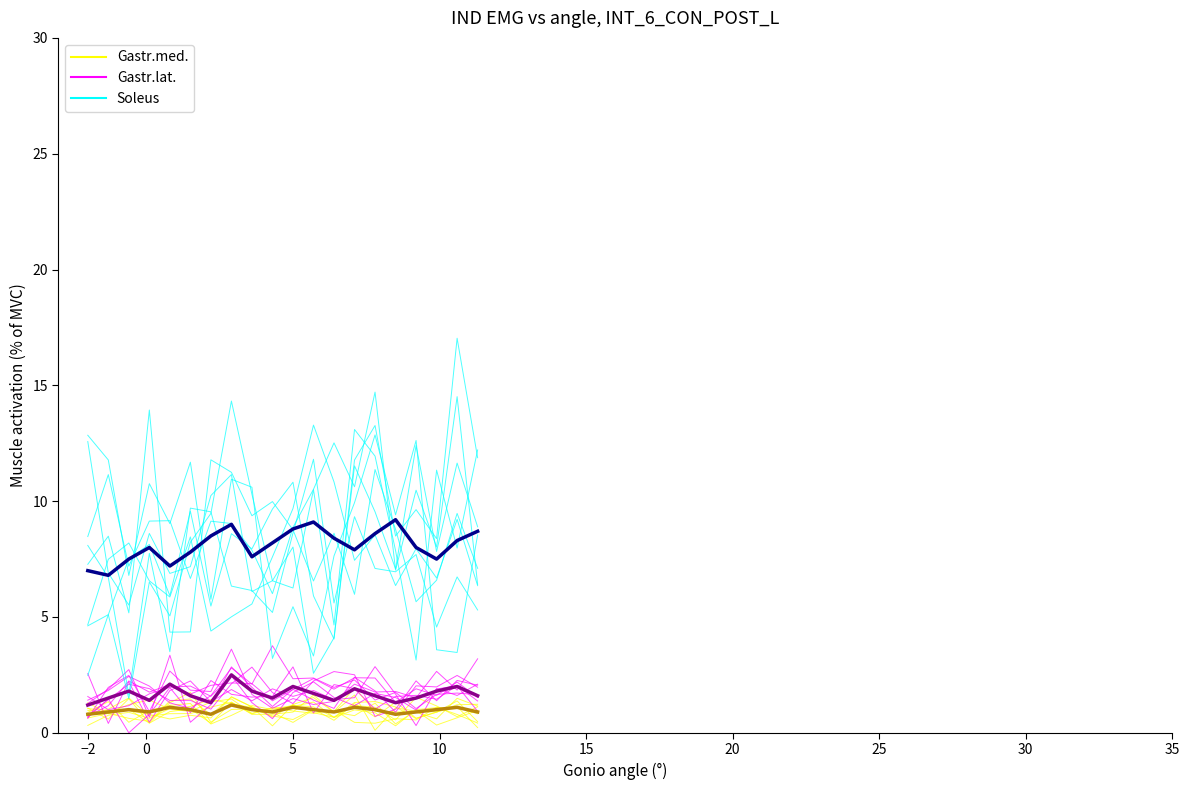

The Gastr.med. series shows 0.6 at 19. True or false?

False